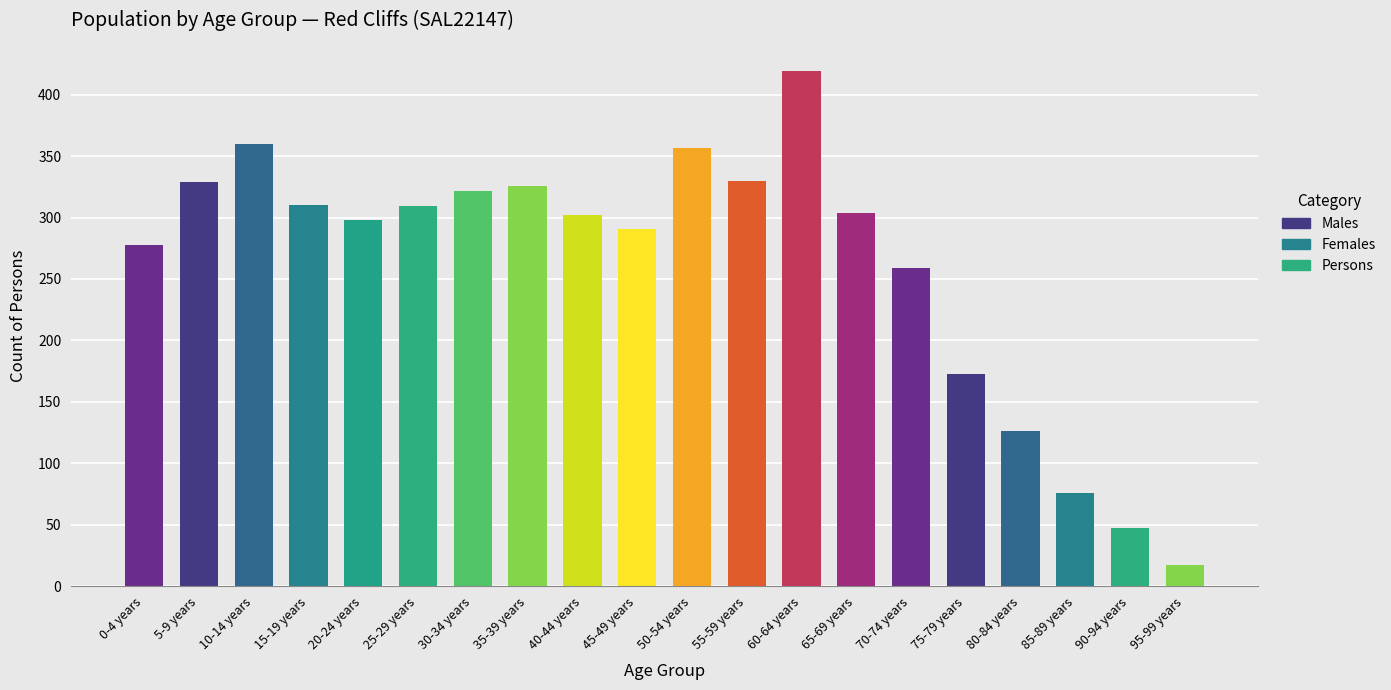

Approximately how many times larger is the value at 65-69 years compared to 35-39 years?

0.9